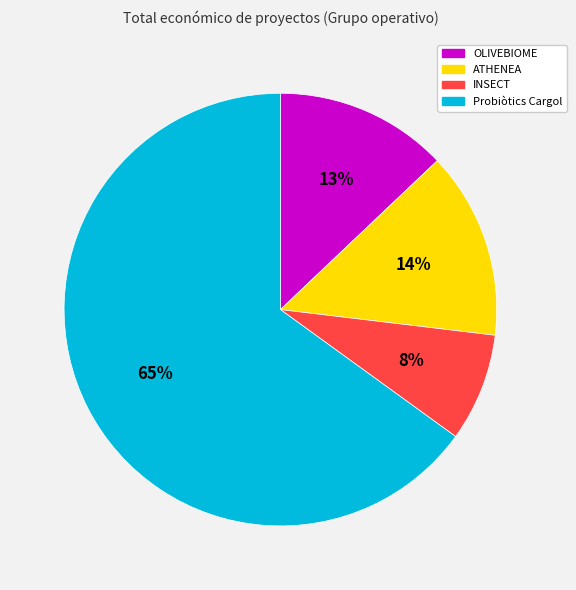

Count the number of slices in the pie.

4